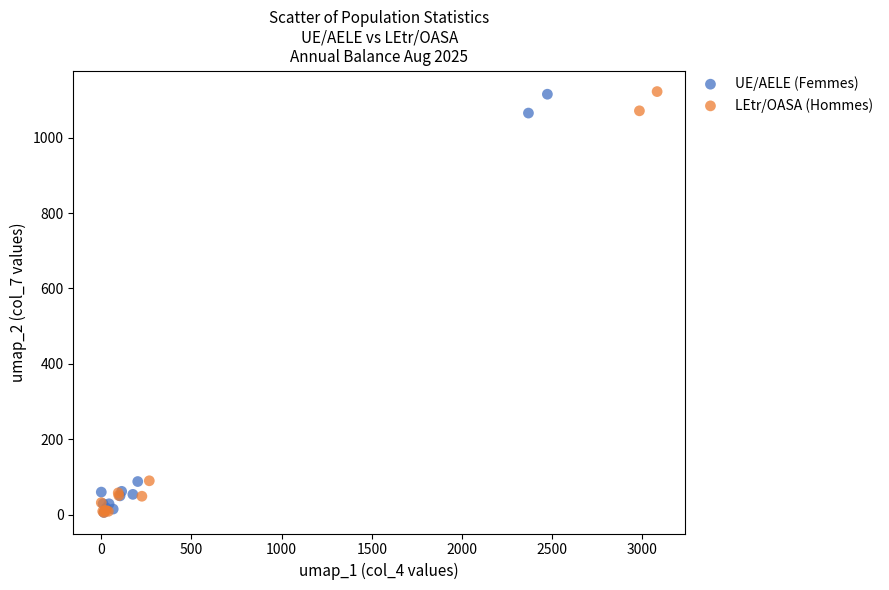

Which series has the widest spread of Y values?

LEtr/OASA (Hommes)